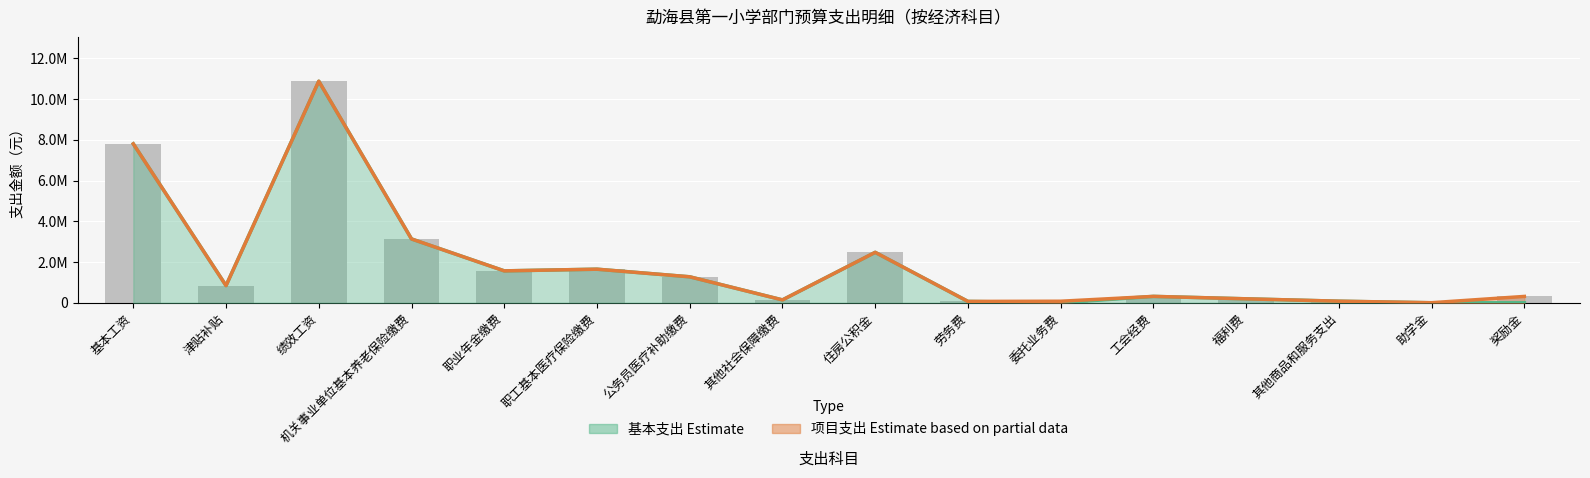

Does the chart contain stacked bars?

No